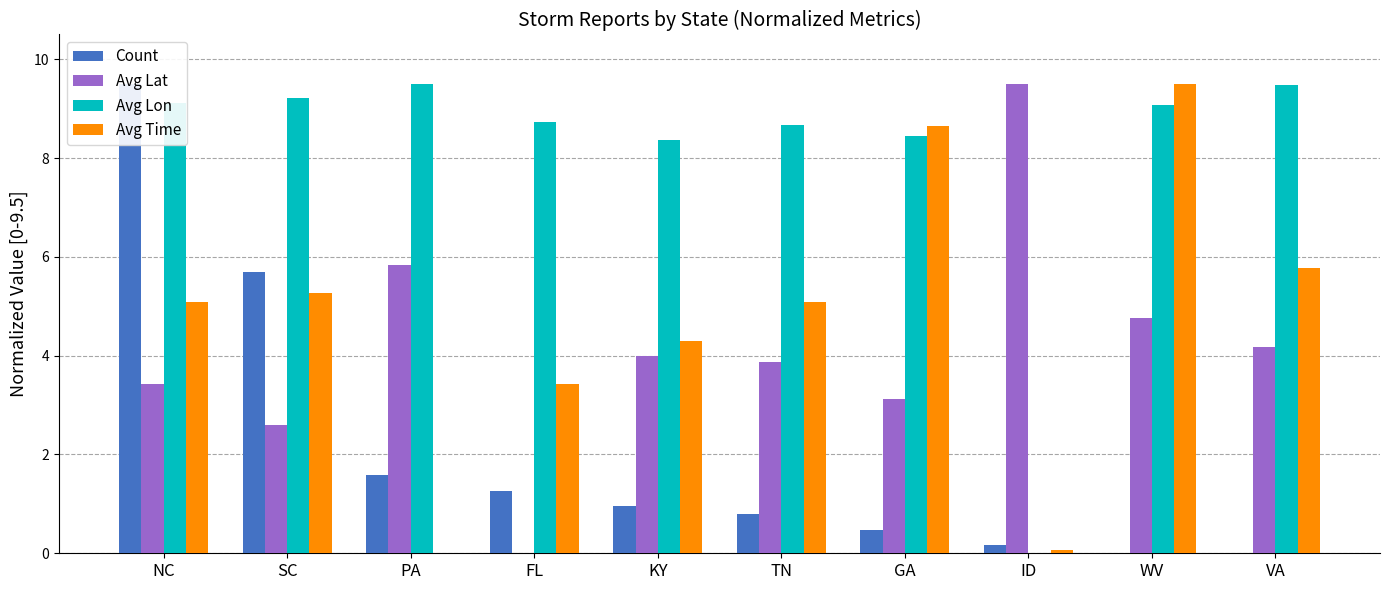

Count the number of categories in the chart.

10